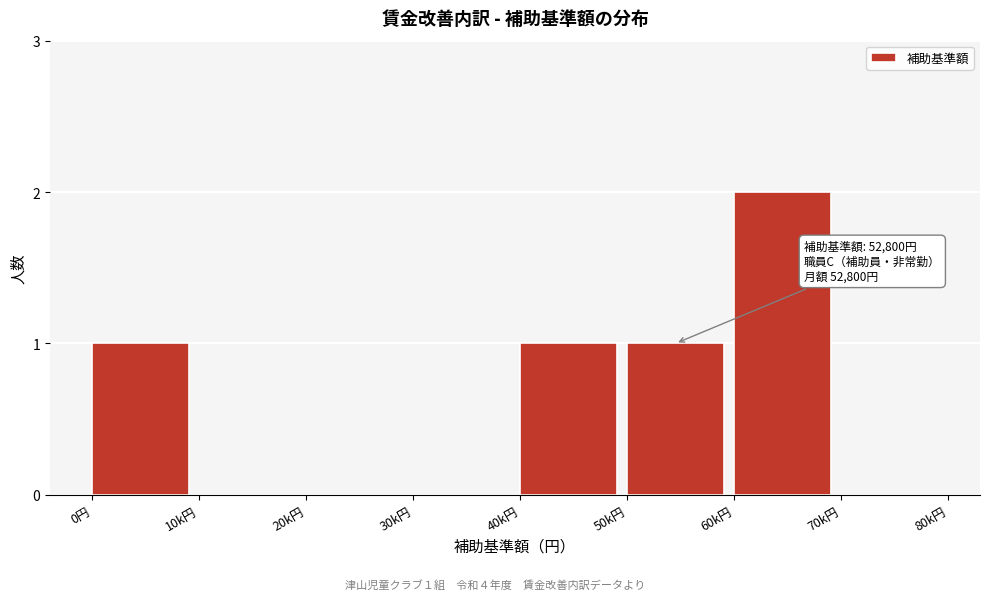

Reading left to right, extract all data points from this chart.

0円=1	10k円=0	20k円=0	30k円=0	40k円=1	50k円=1	60k円=2	70k円=0